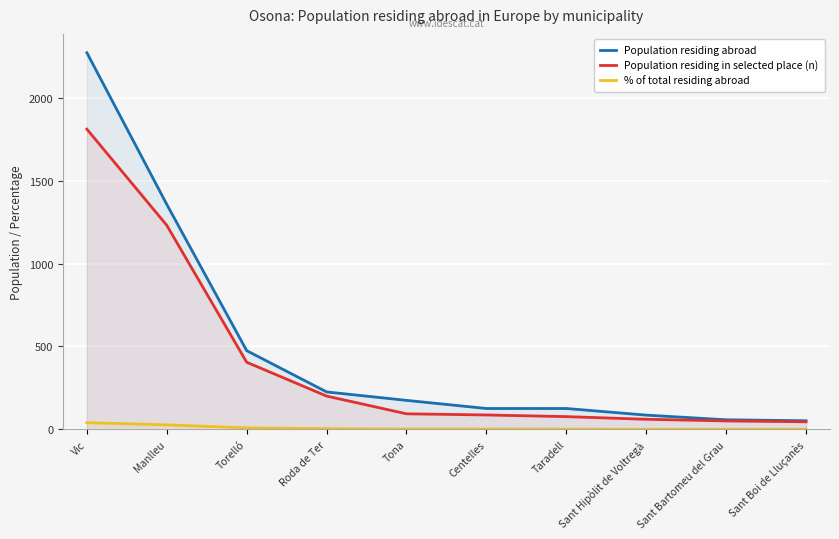

Where does the Population residing in selected place (n) series first go above 94?

Vic